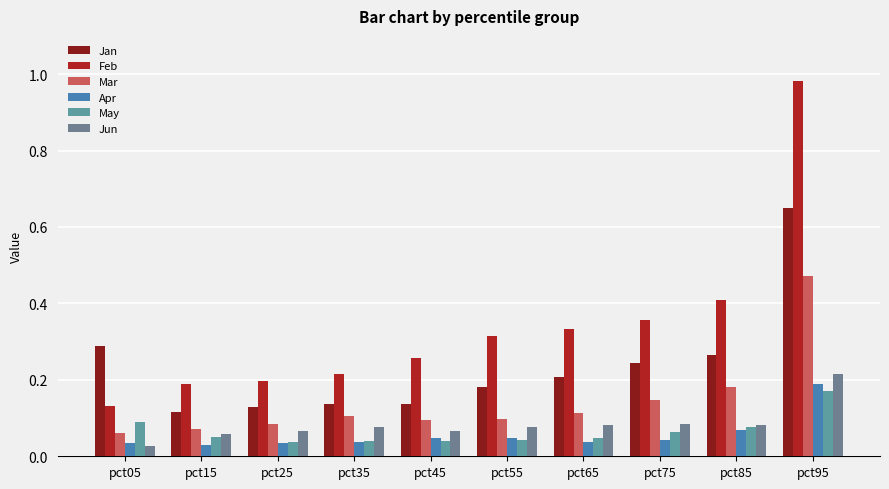

True or false: Apr has a value of 0.0 at pct45.

True